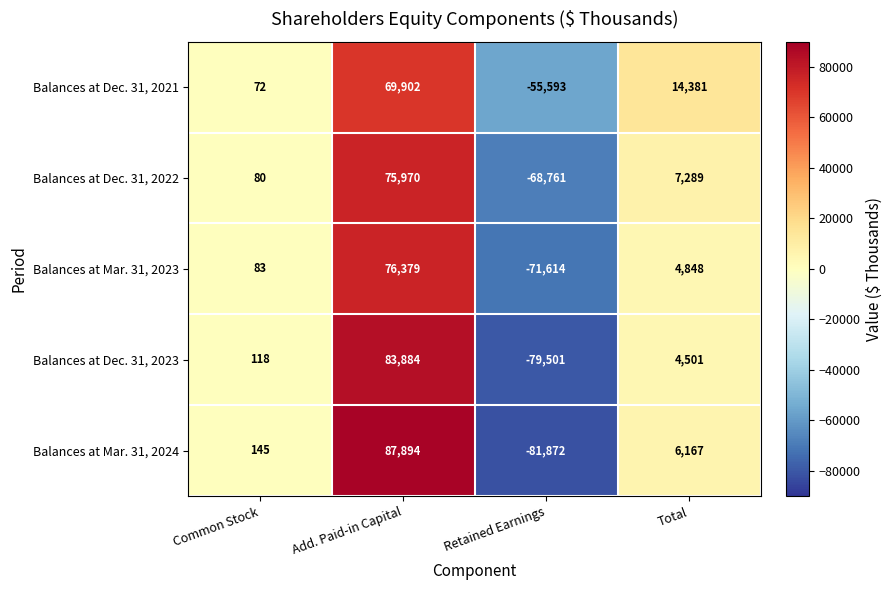

At which label is Balances at Dec. 31, 2021 closest to 7154?

Common Stock